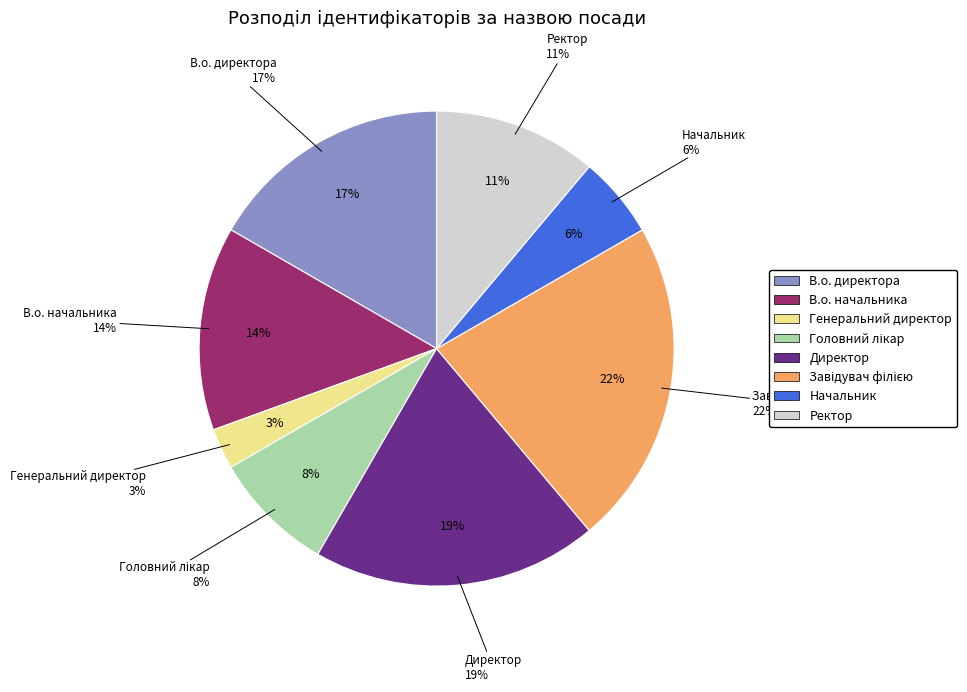

Which category has the smallest portion of the pie?

Генеральний директор